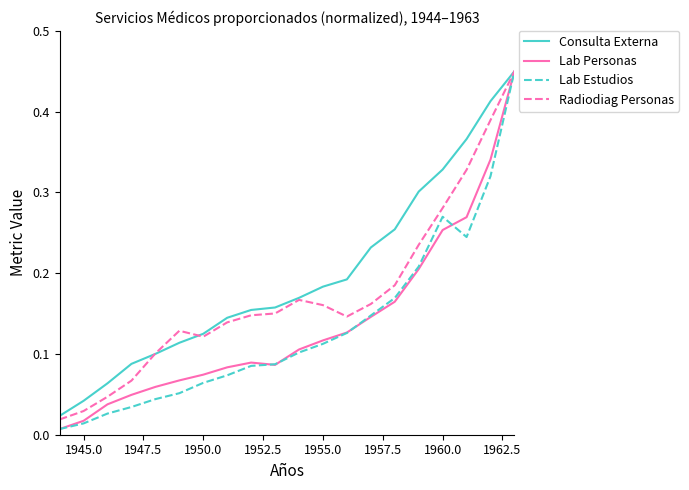

Does the chart display data point markers on the line(s)?

No